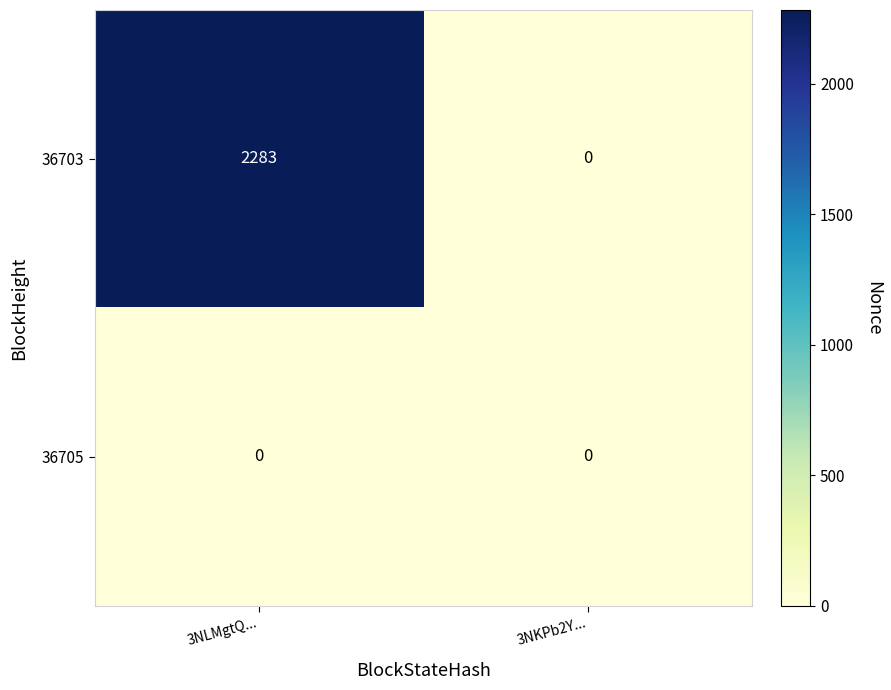

The 36703 series shows 3801 at 3NLMgtQ.... True or false?

False